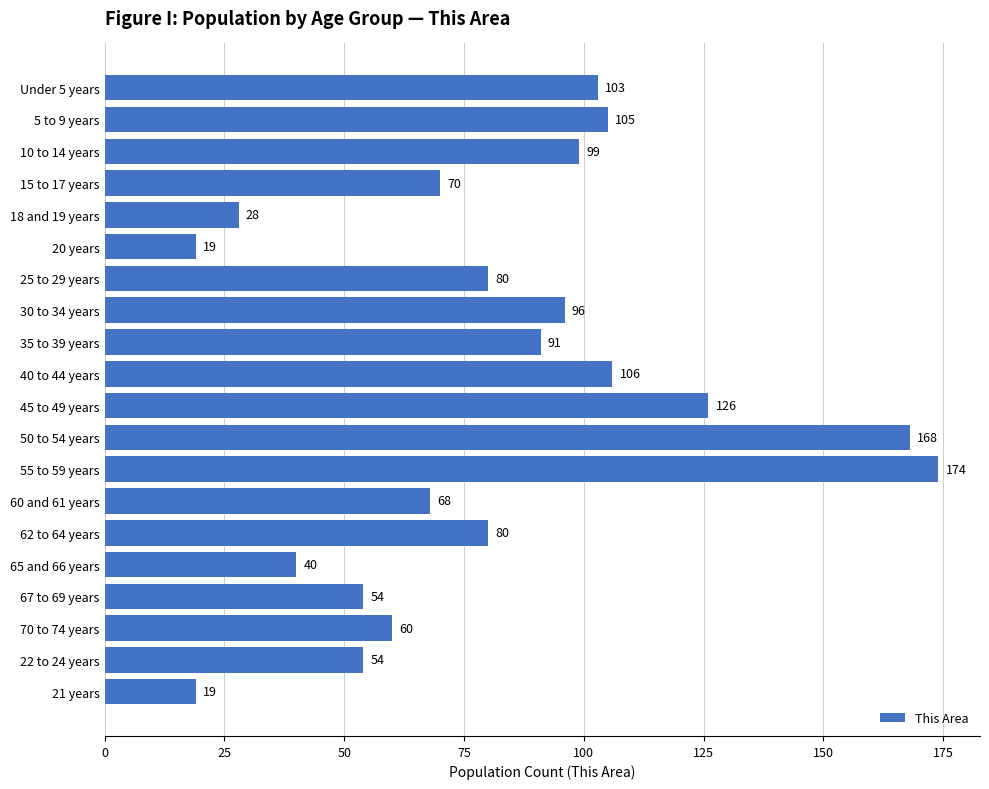

What is the minimum value shown in the chart?

19